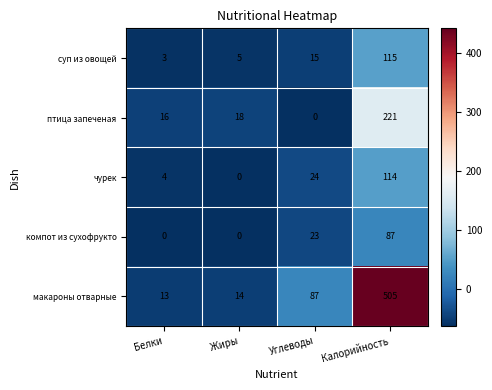

What is the difference between the highest and lowest values at Жиры?

18